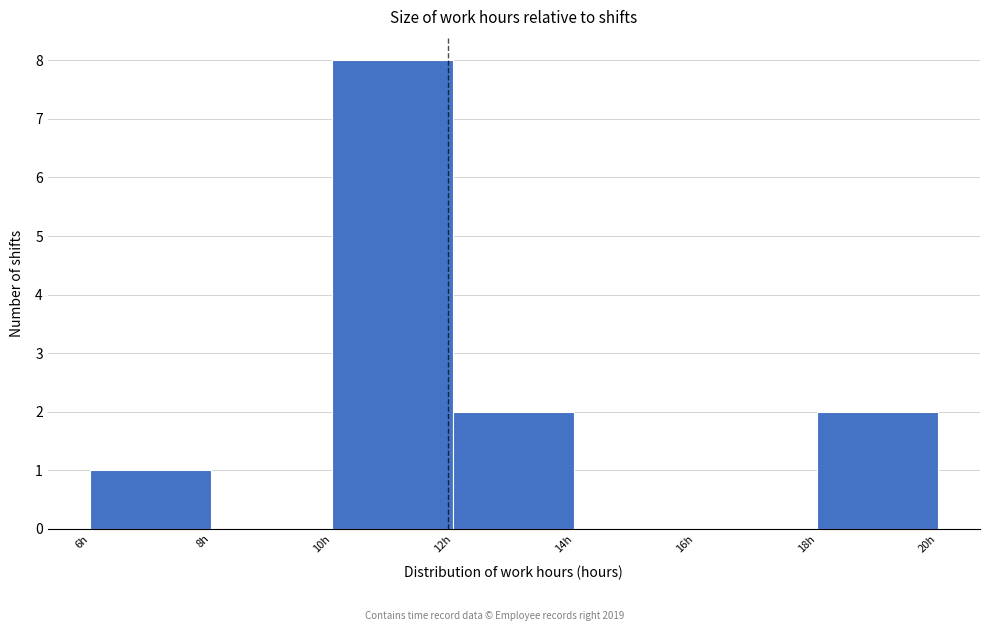

How tall is the bar that spans 10 to 12 on the x-axis? The values are not printed on the chart, so give them approximately, as read against the axis.

8